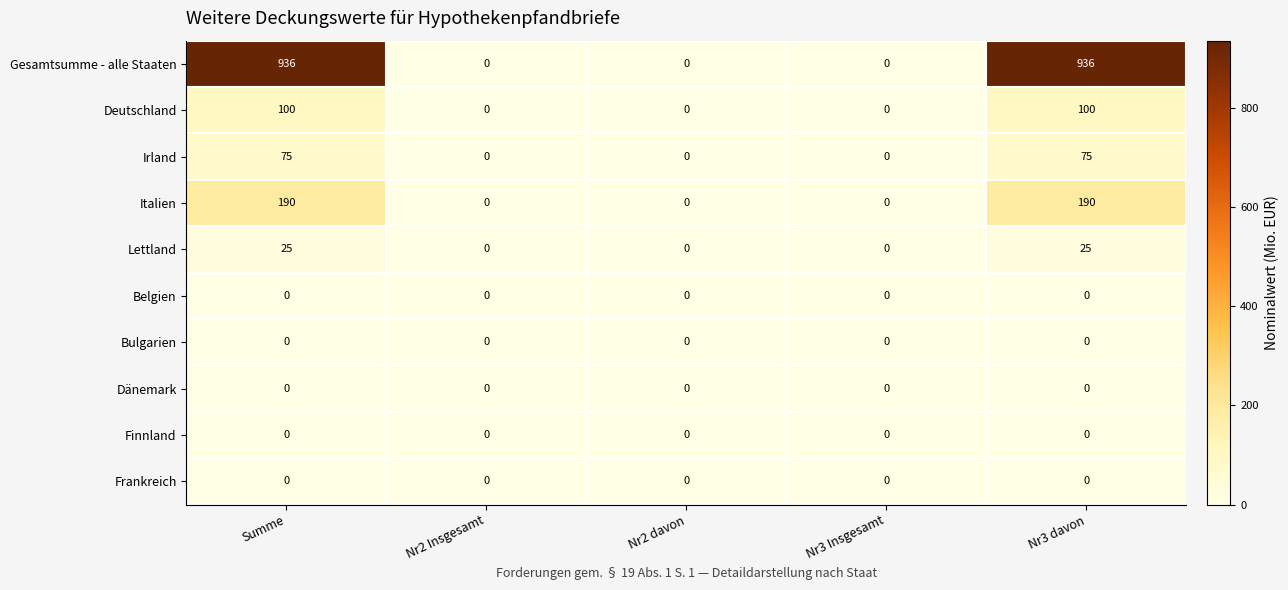

What is the maximum value shown in the chart?

936